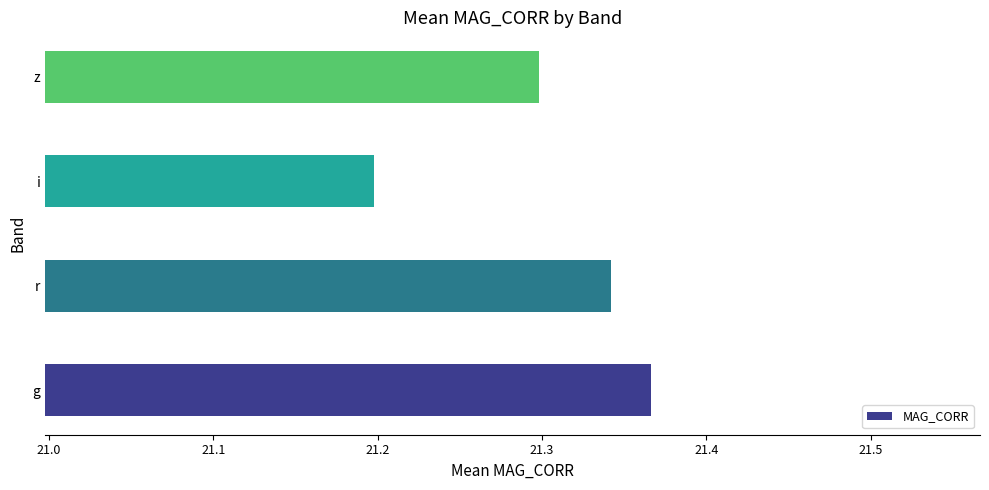

What is the smallest value displayed?

21.2